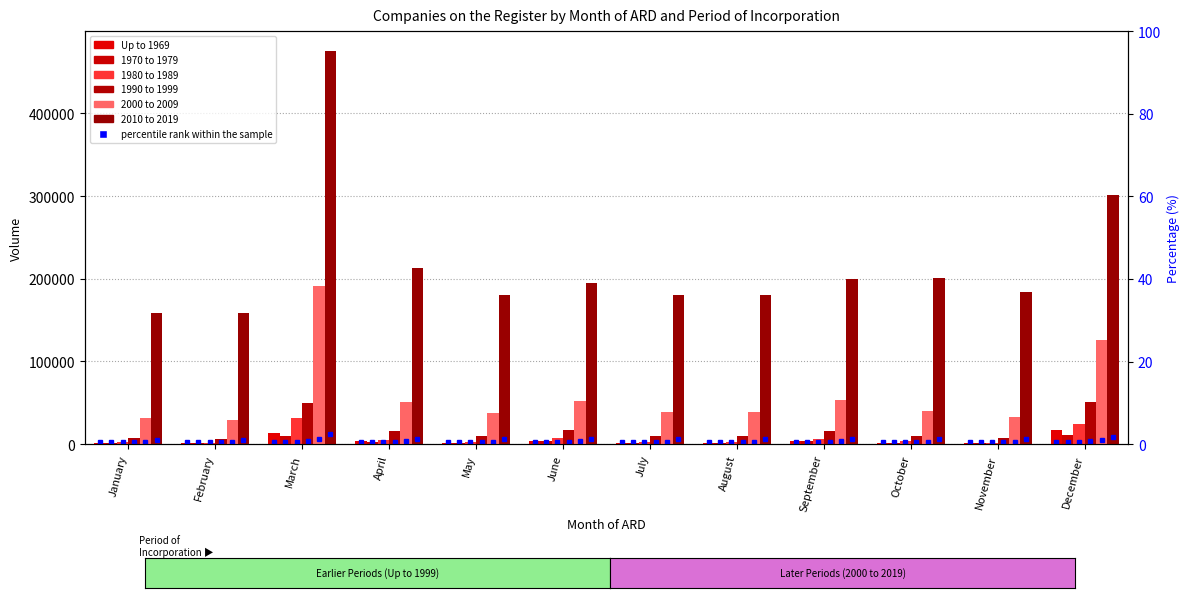

Rank the categories by 1980 to 1989 value from lowest to highest.

February, November, January, July, May, August, October, April, September, June, December, March